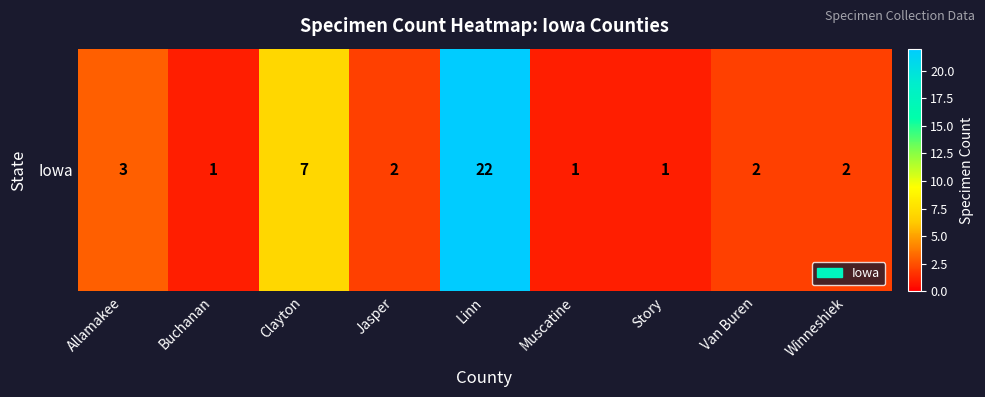

At which label is the value closest to 11?

Clayton